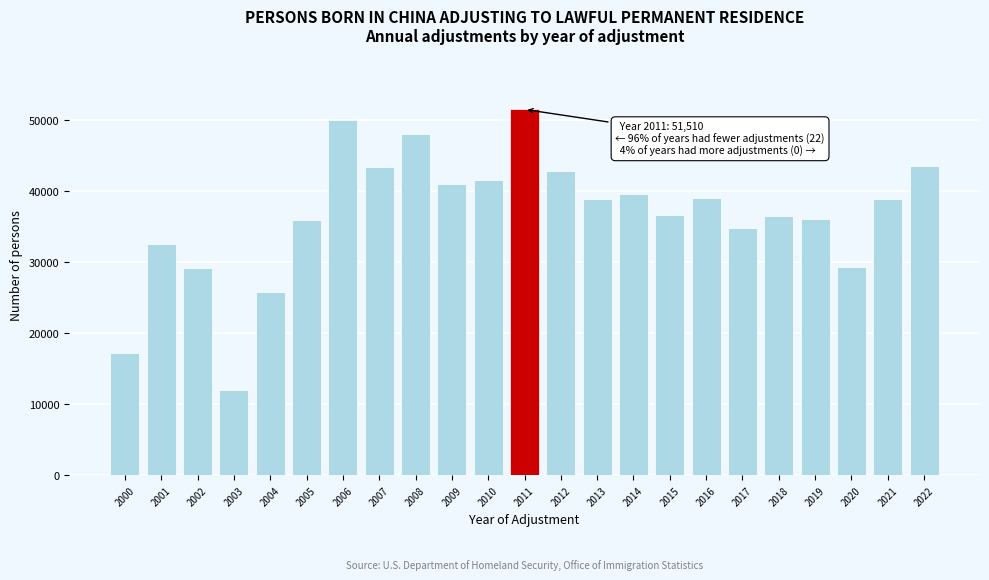

What is the value of the 19th bar from the left?

36522